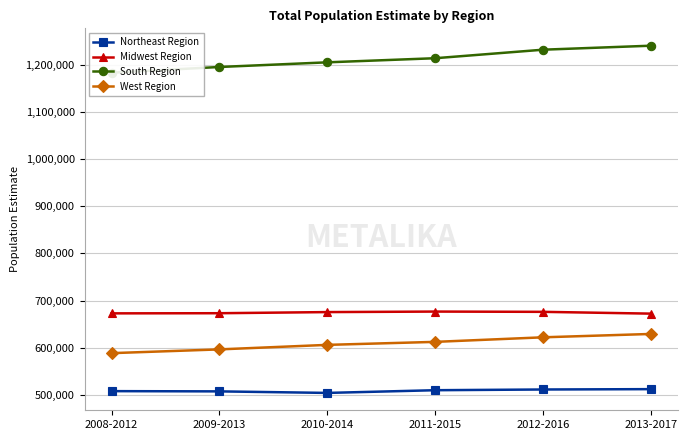

Rank the series by their maximum value, from highest to lowest.

South Region, Midwest Region, West Region, Northeast Region